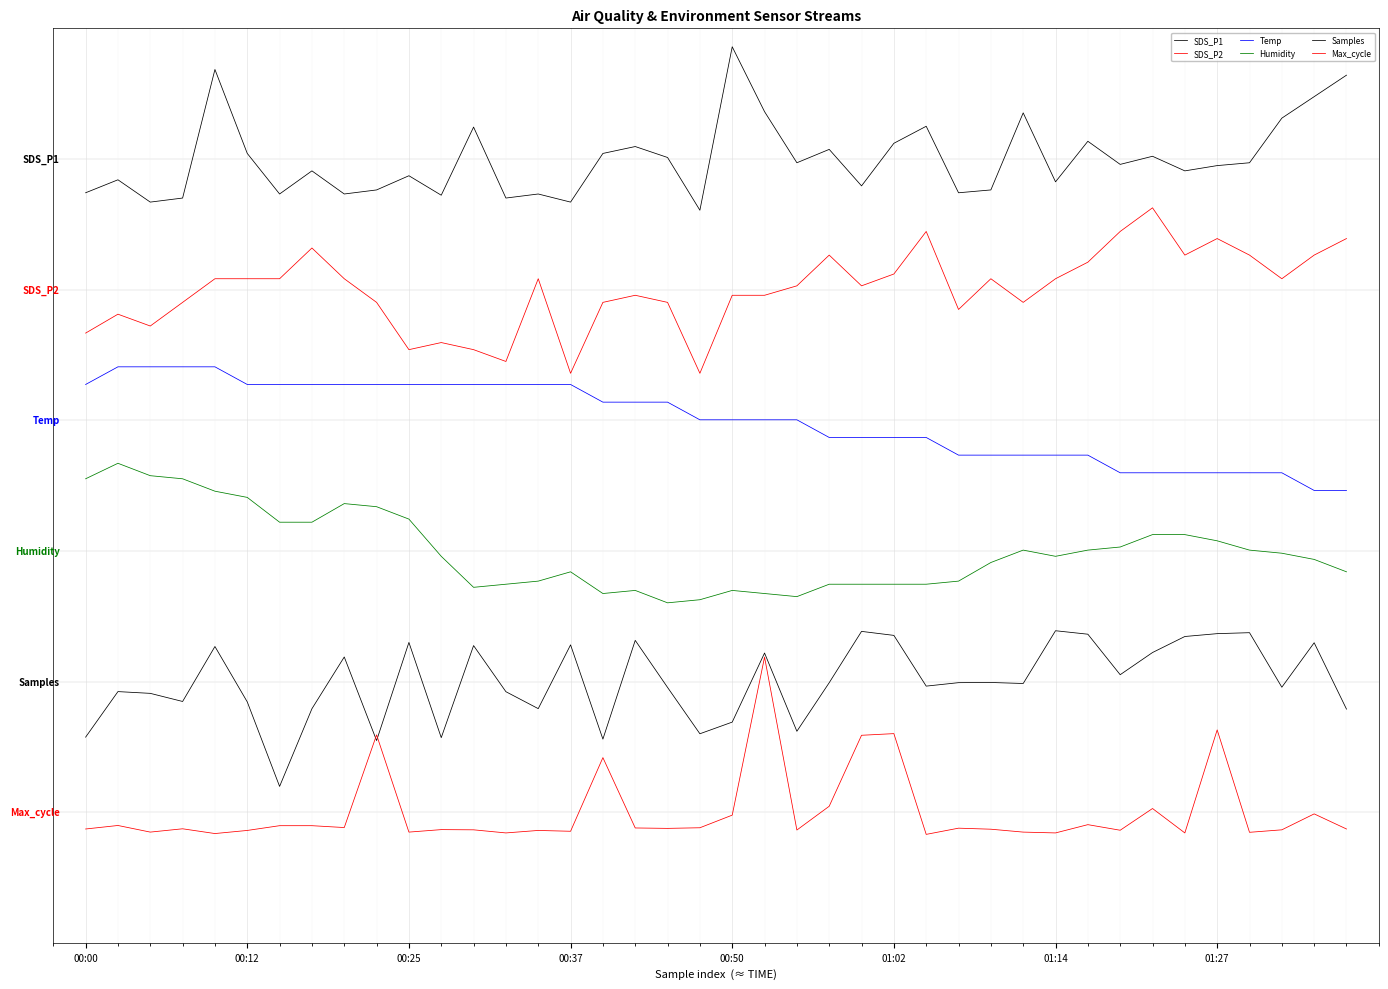

Where is the first local minimum for Humidity?

12